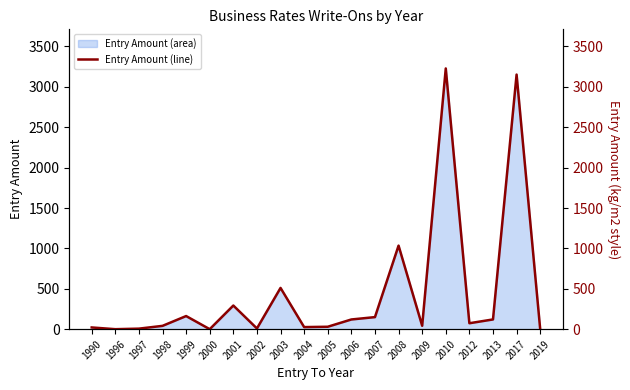

Reading left to right, list all the values displayed in this chart.

21.5	0.0	6.8	41.1	162.6	0.0	292.9	9.0	510.8	25.8	30.1	120.2	149.5	1034.7	42.4	3228.1	73.7	120.6	3152.2	1.4